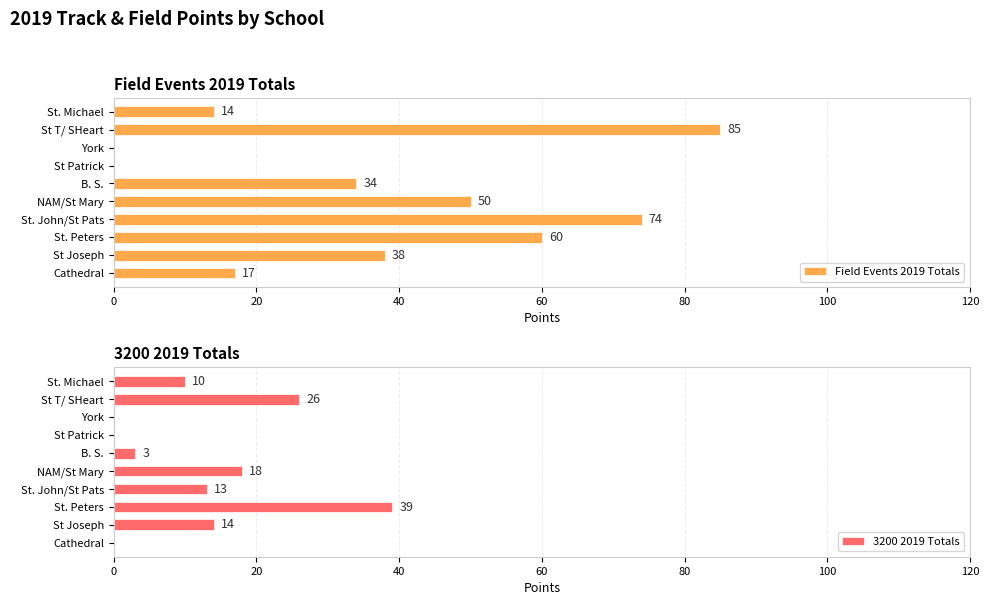

What is the sum of the Field Events 2019 Totals values at York and B. S.?

34